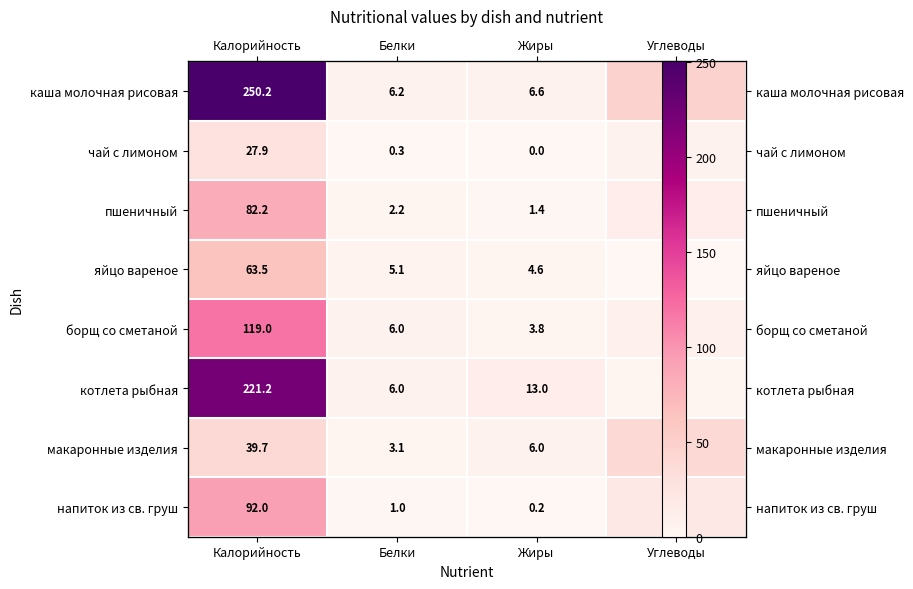

What is the greatest value displayed?

250.2